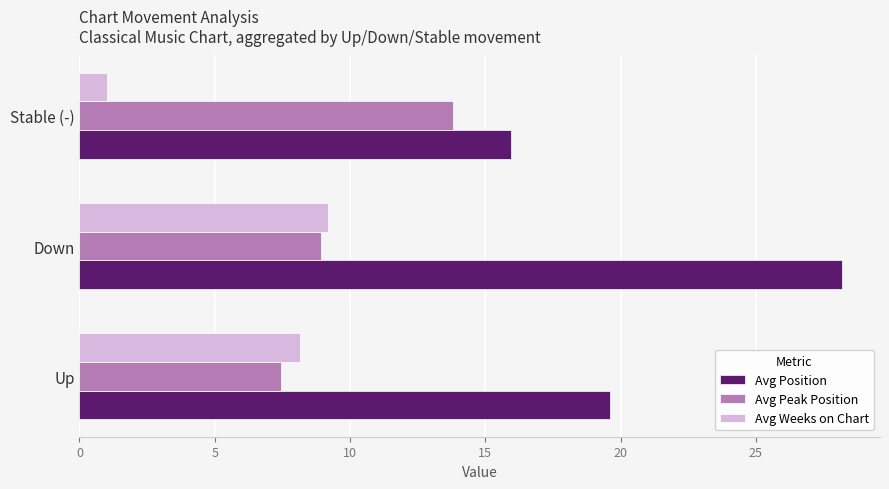

What are all the series names shown in the legend?

Avg Position, Avg Peak Position, Avg Weeks on Chart